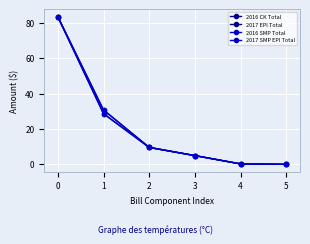

What is the difference between the second highest and minimum values in the 2016 CK Total series?

30.8